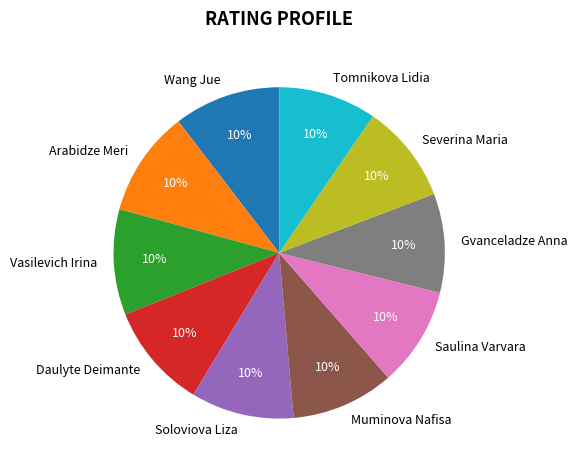

Is it true that Saulina Varvara is 10% of the pie?

True